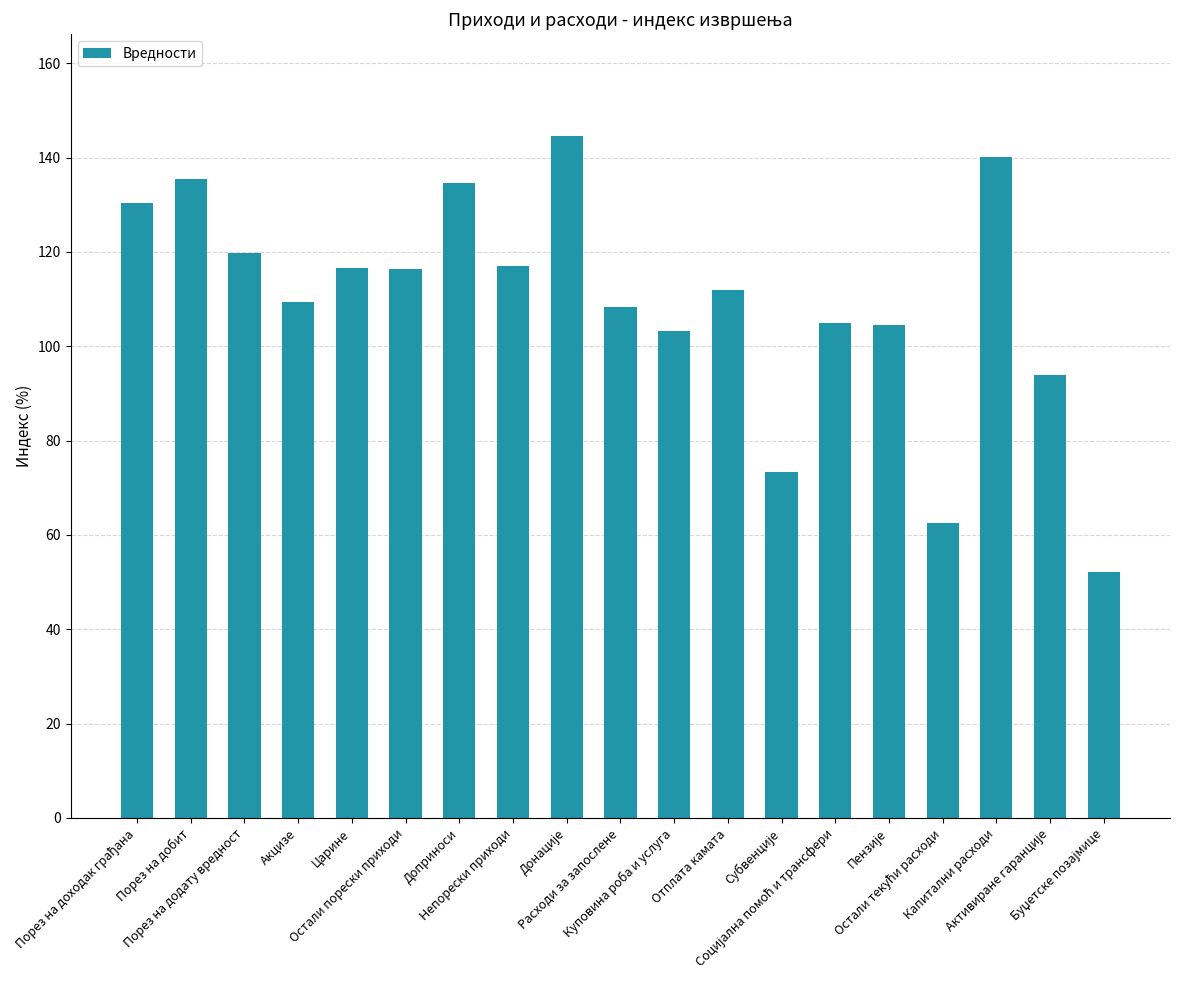

True or false: the data shows 103.2 at Куповина роба и услуга.

True